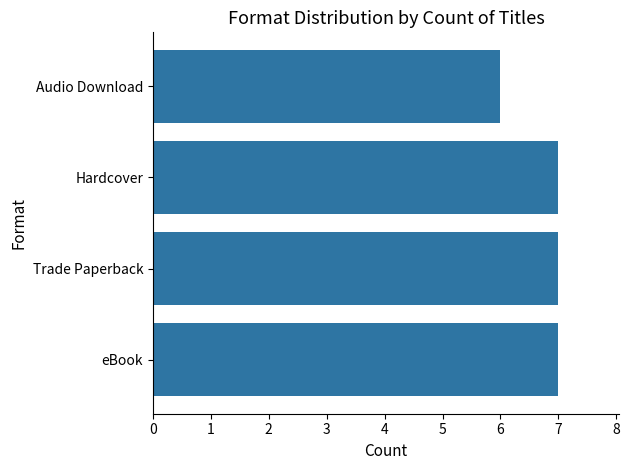

Reading top to bottom, list all the values displayed in this chart.

Audio Download=6	Hardcover=7	Trade Paperback=7	eBook=7